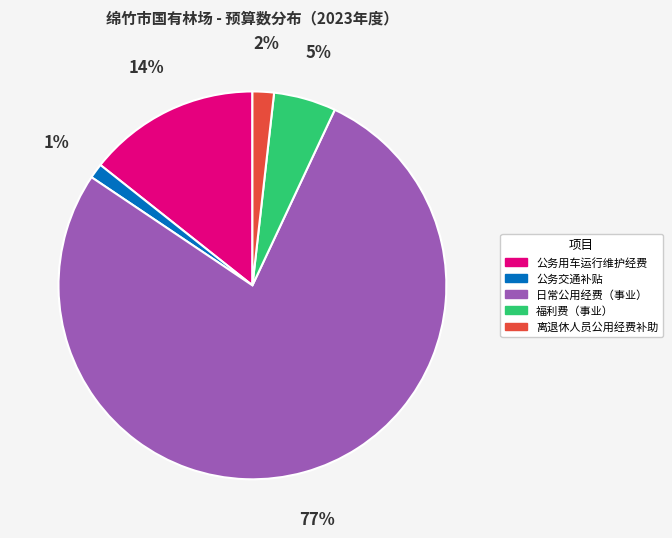

Rank the categories by value from lowest to highest.

公务交通补贴, 离退休人员公用经费补助, 福利费（事业）, 公务用车运行维护经费, 日常公用经费（事业）